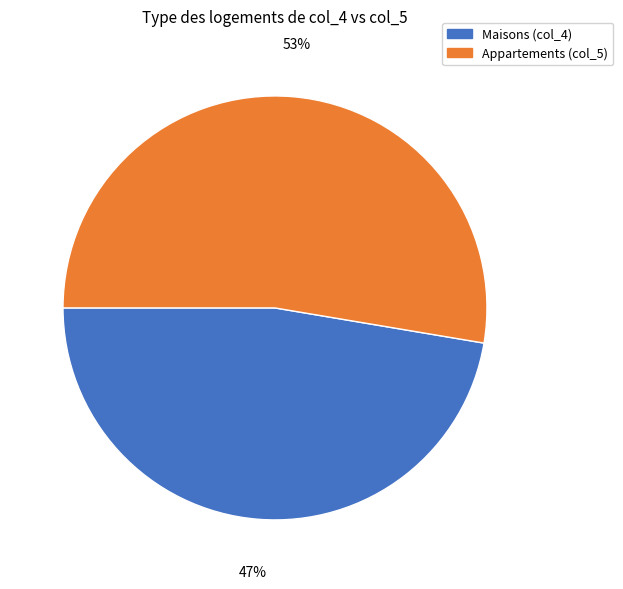

Rank the categories by value from lowest to highest.

Maisons (col_4), Appartements (col_5)